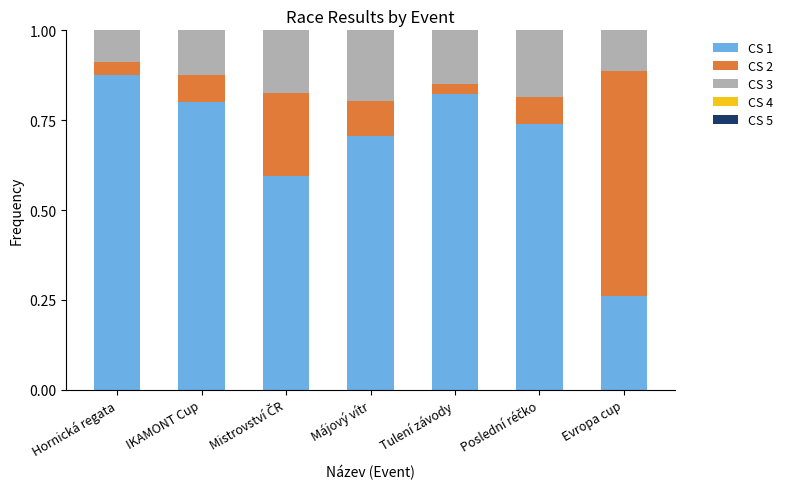

The CS 3 series shows 0.2 at Poslední réčko. True or false?

True